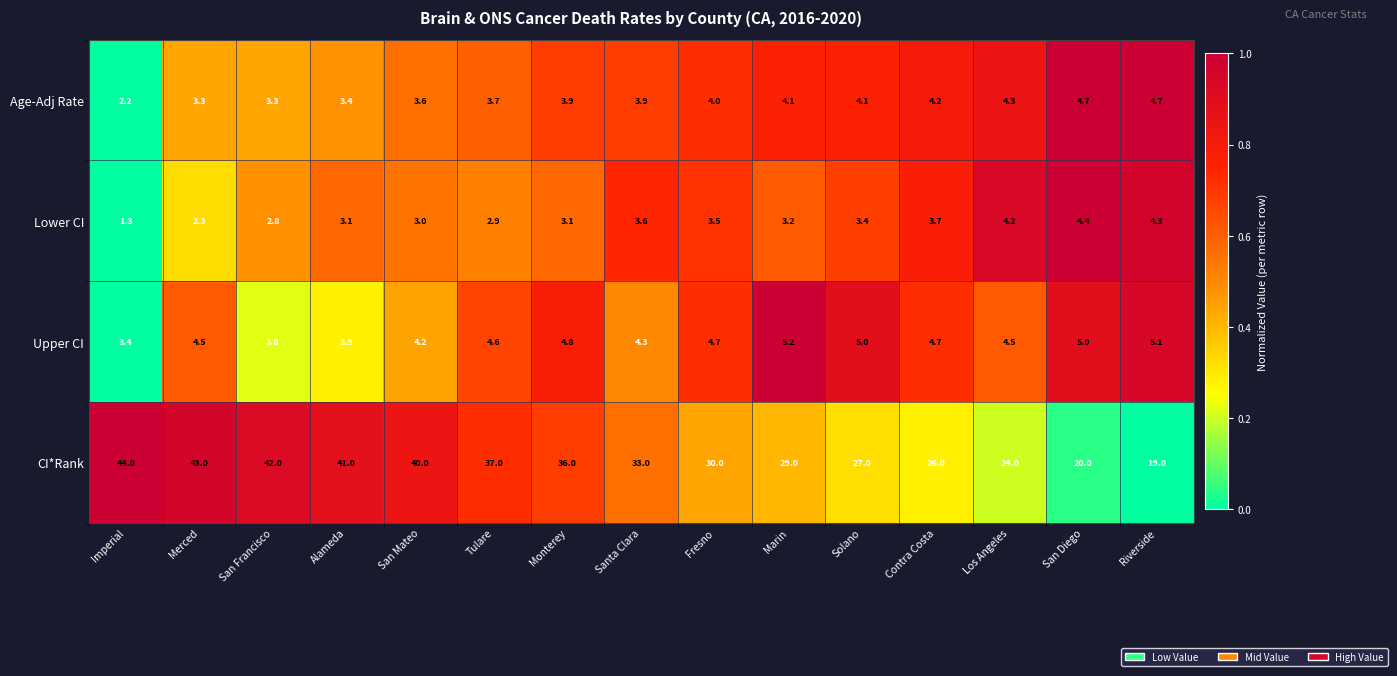

What is the smallest value displayed?

1.3